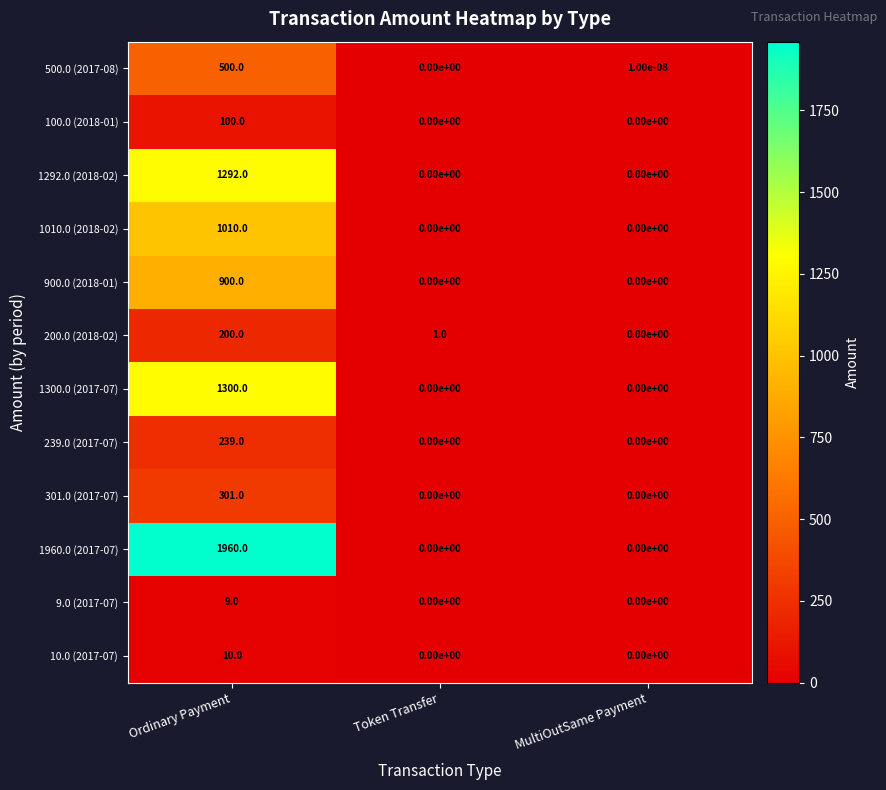

What is the average value of the 500.0 (2017-08) series?

166.7